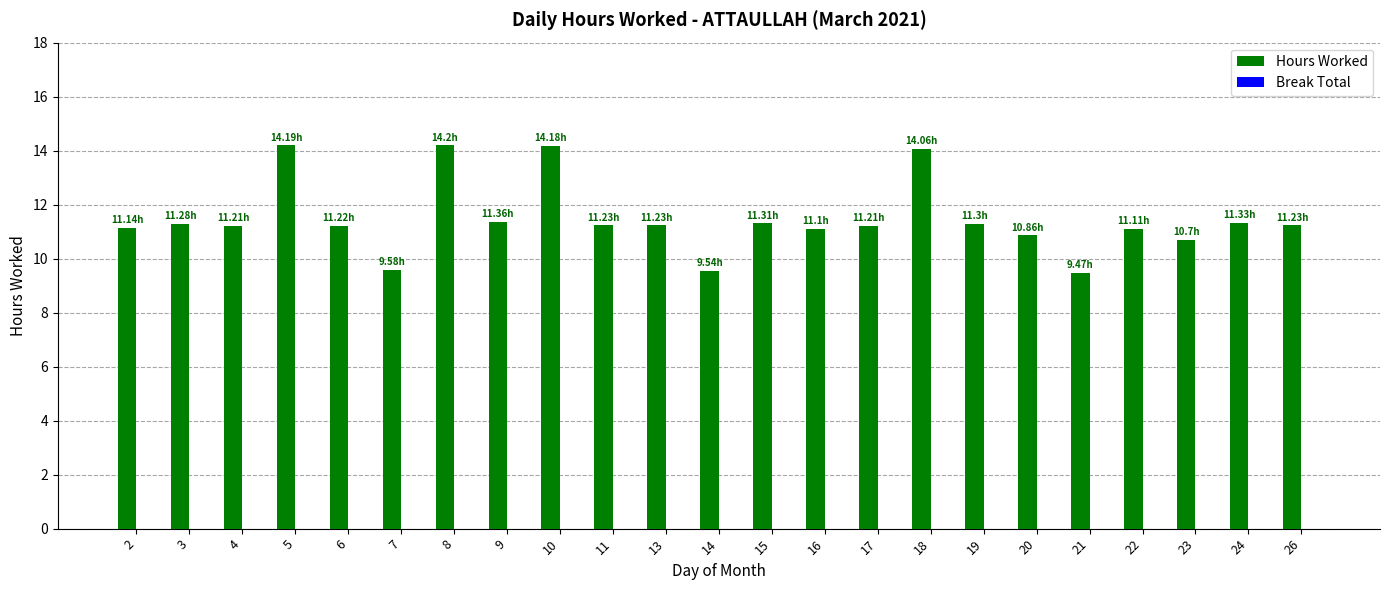

What is the change in value from 14 to 20?

+1.3